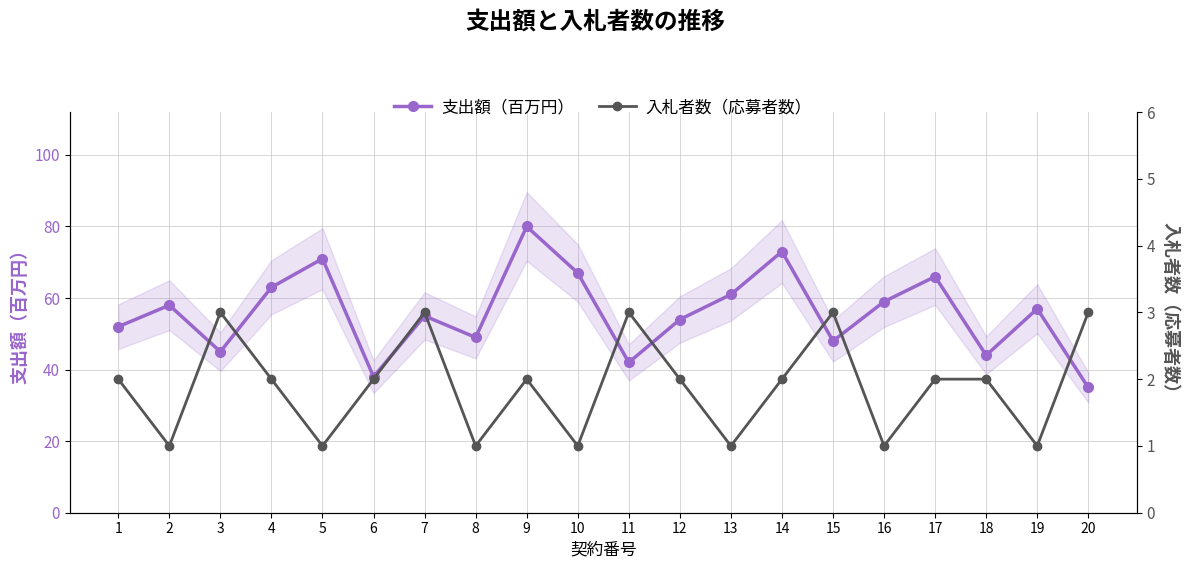

Which series has the largest total across all categories?

支出額（百万円）